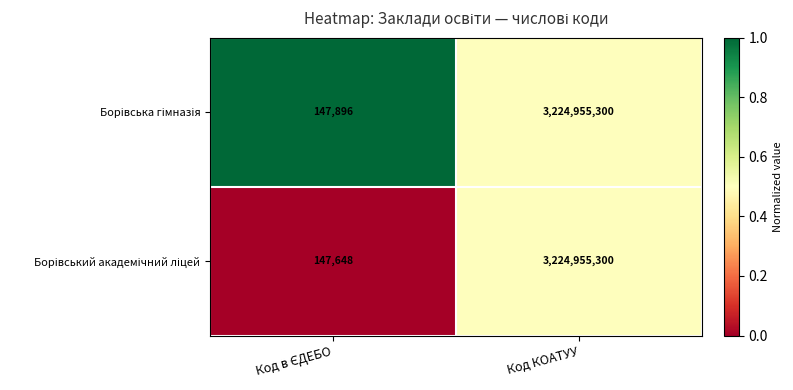

What is the total value across all series at Код КОАТУУ?

6449910600